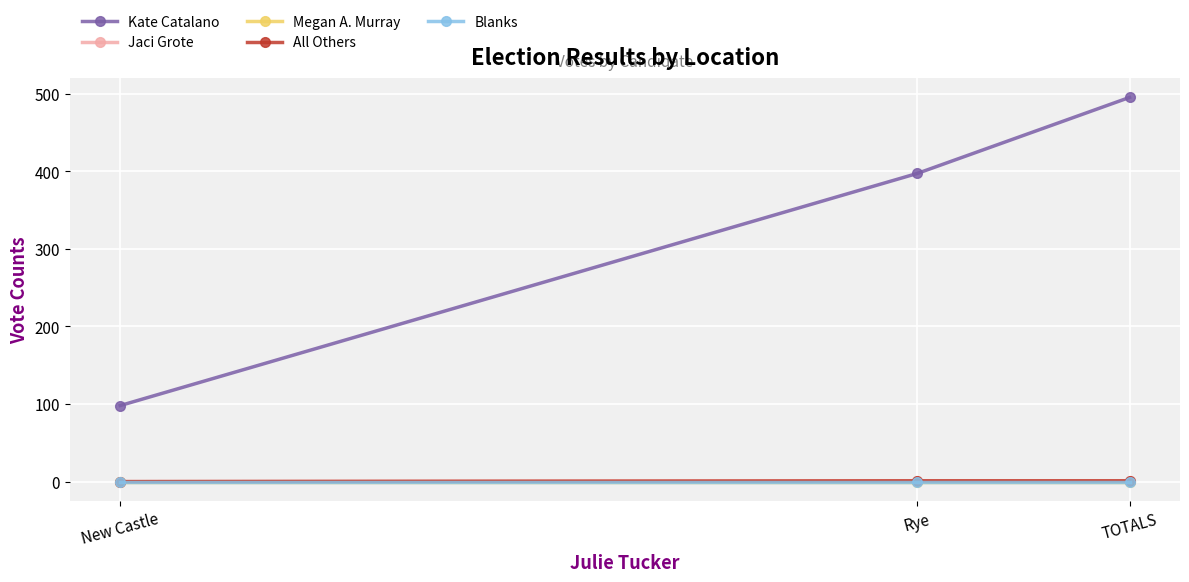

Which label corresponds to the smallest value in the chart?

New Castle